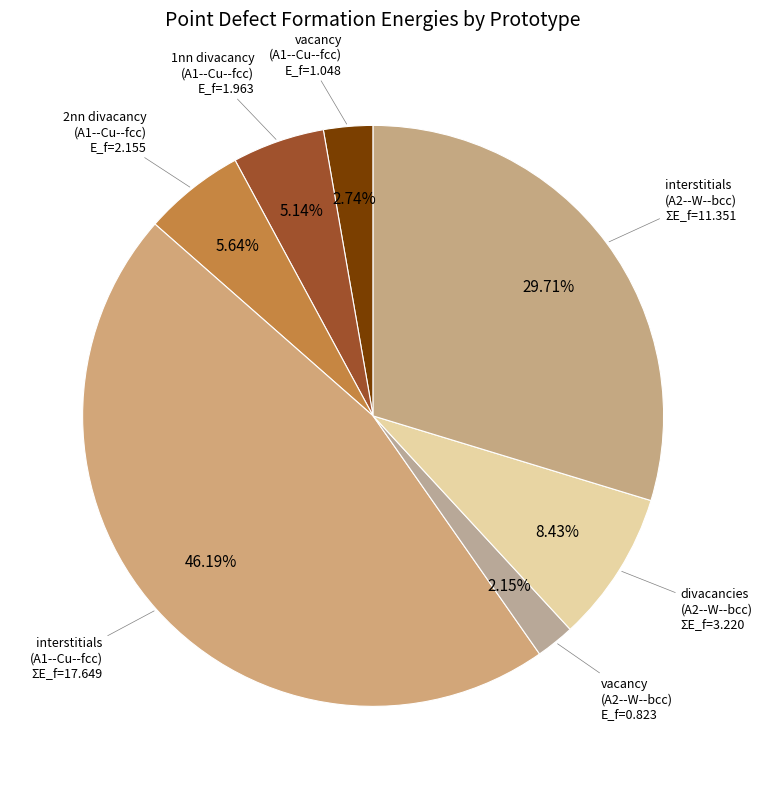

How many segments does this pie chart have?

7